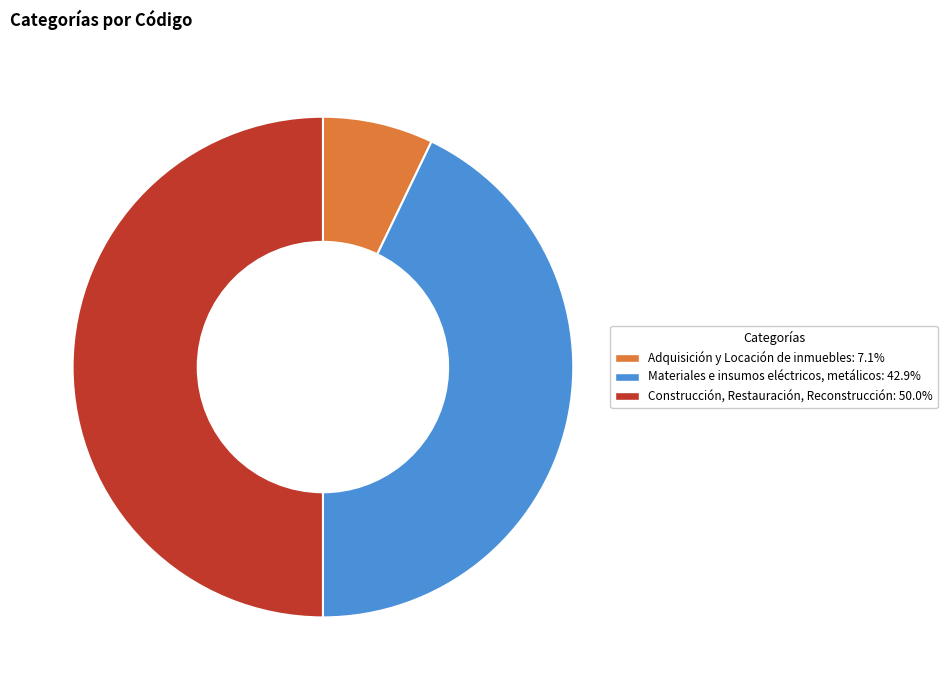

Combined, do Construcción, Restauración, Reconstrucción and Materiales e insumos eléctricos, metálicos account for over 50%?

Yes